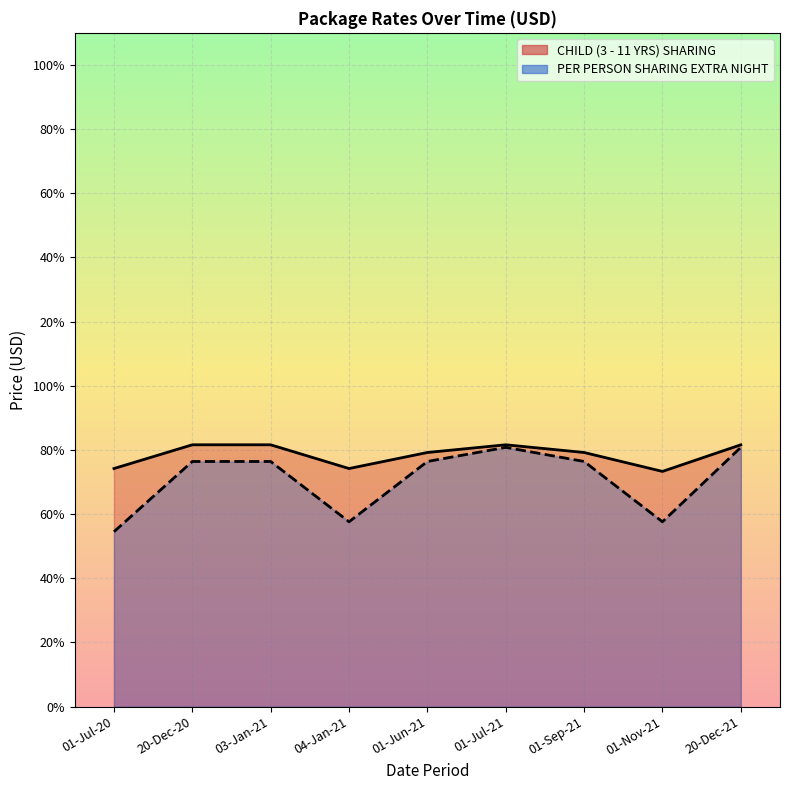

True or false: PER PERSON SHARING EXTRA NIGHT and CHILD (3 - 11 YRS) SHARING intersect in this chart.

False